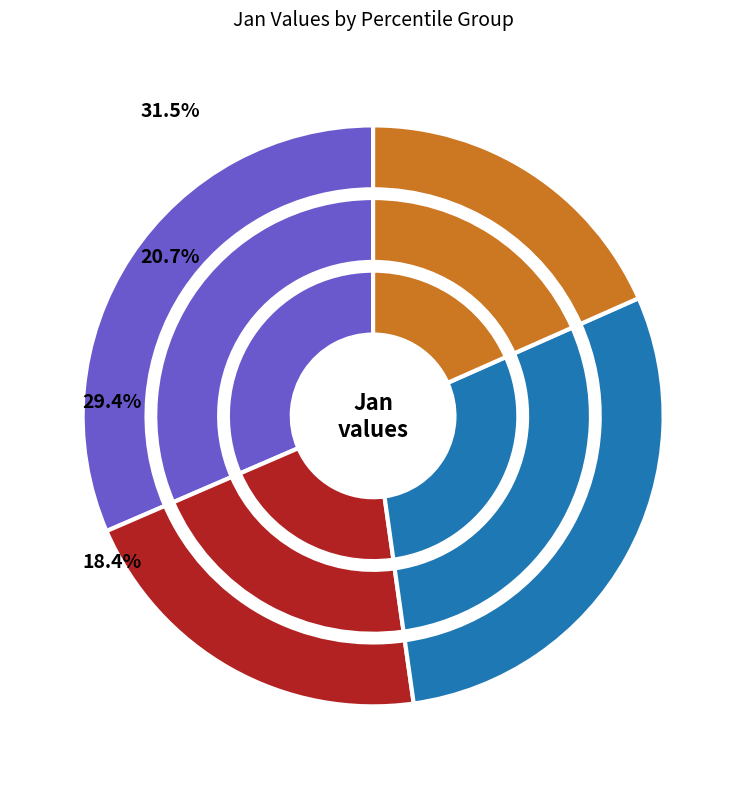

Does any single category account for the majority?

No